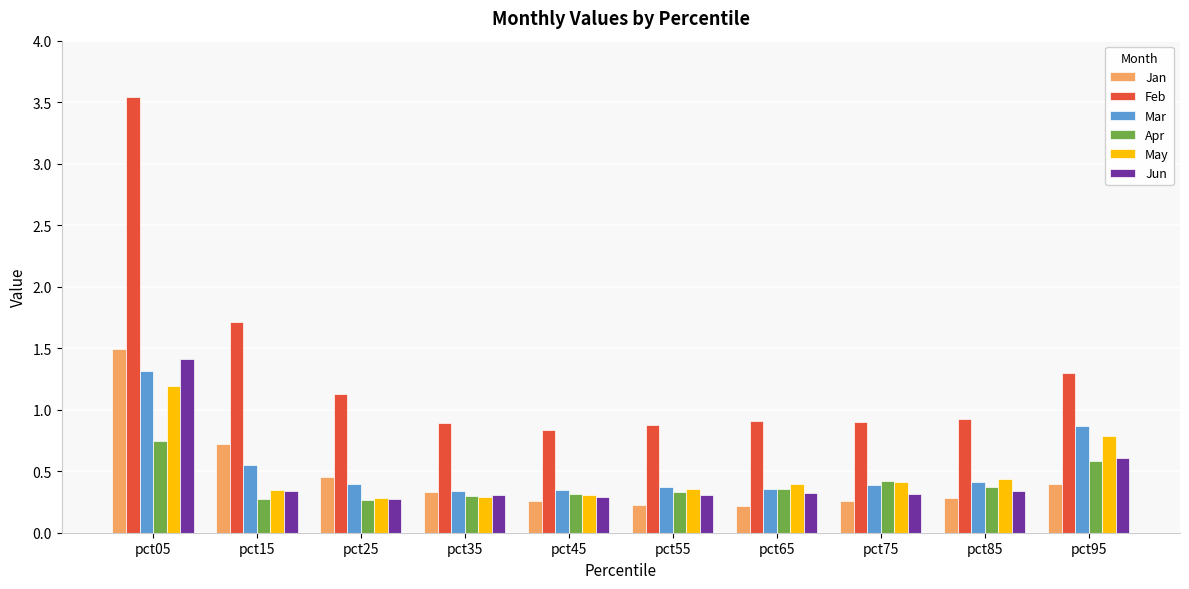

What is the lowest value of the Jan series?

0.2